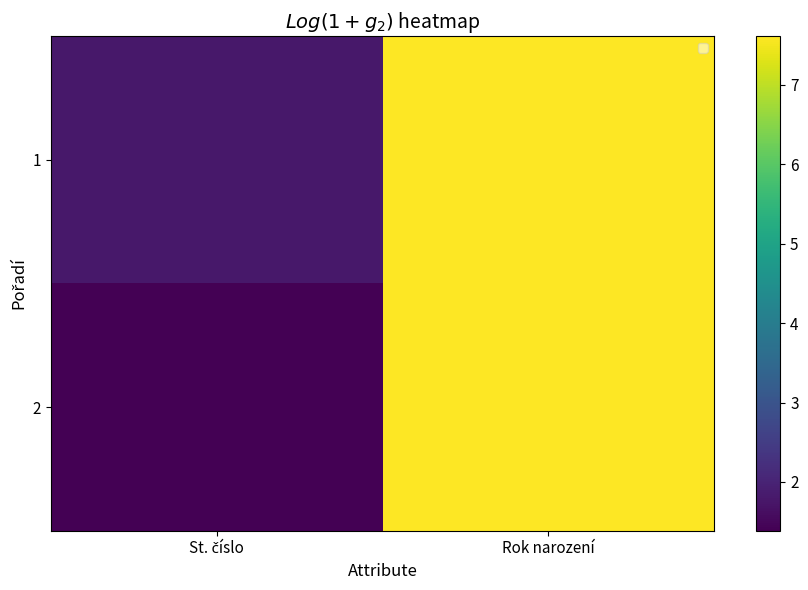

At which label is 2 closest to 4?

St. číslo